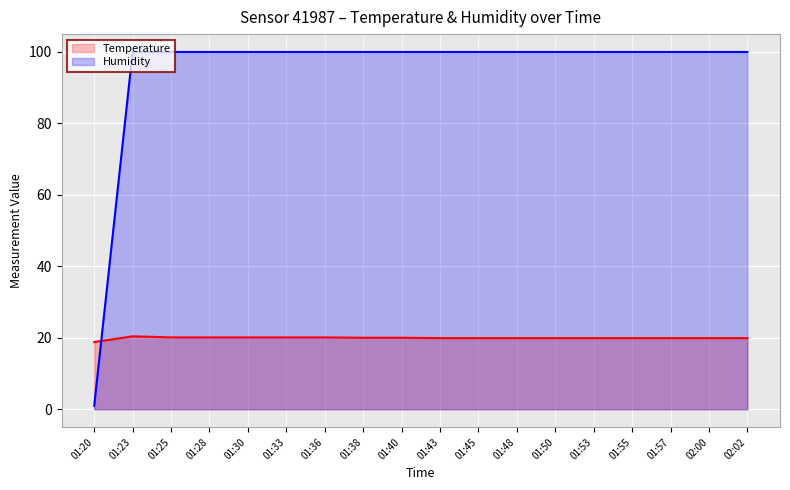

Between 01:45 and 01:28, which is larger?

01:28